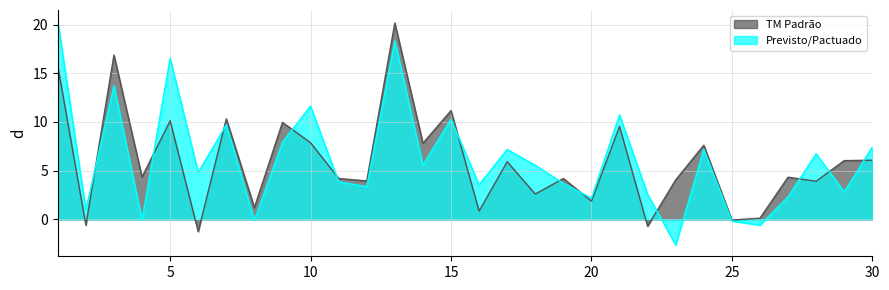

True or false: Previsto/Pactuado has a value of 0 at 22.

False